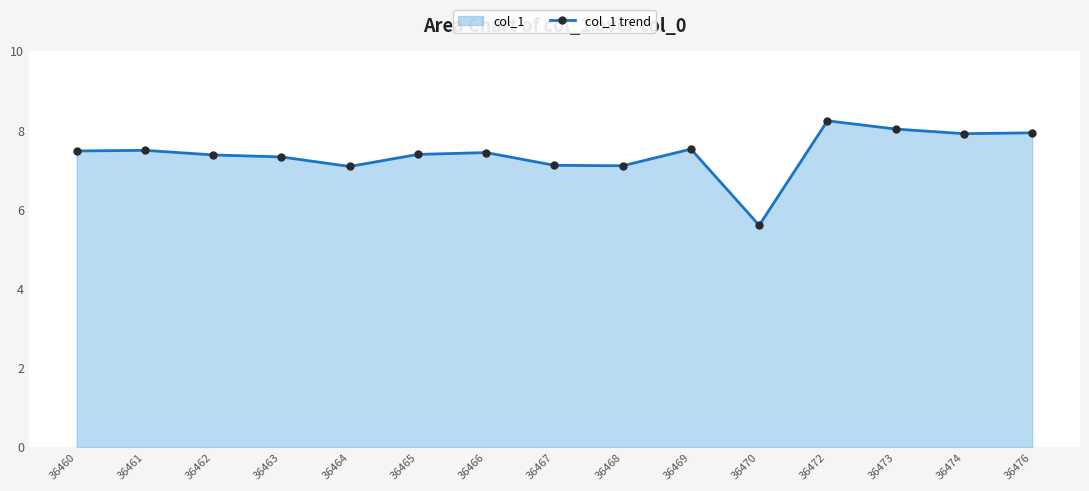

The chart shows a value of 7.1 at 36467. True or false?

True